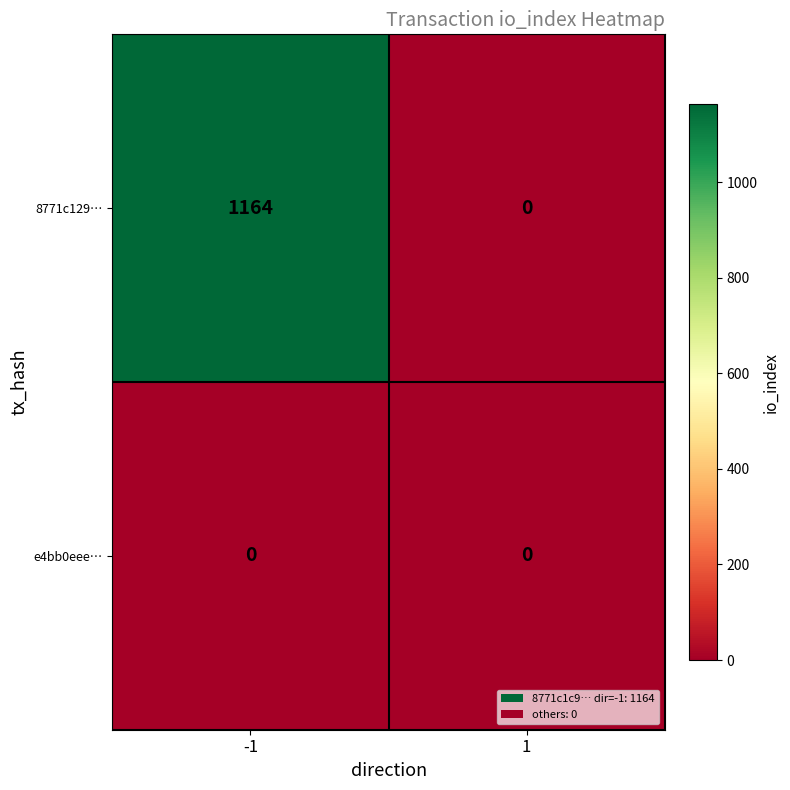

Count the number of data series in this chart.

2